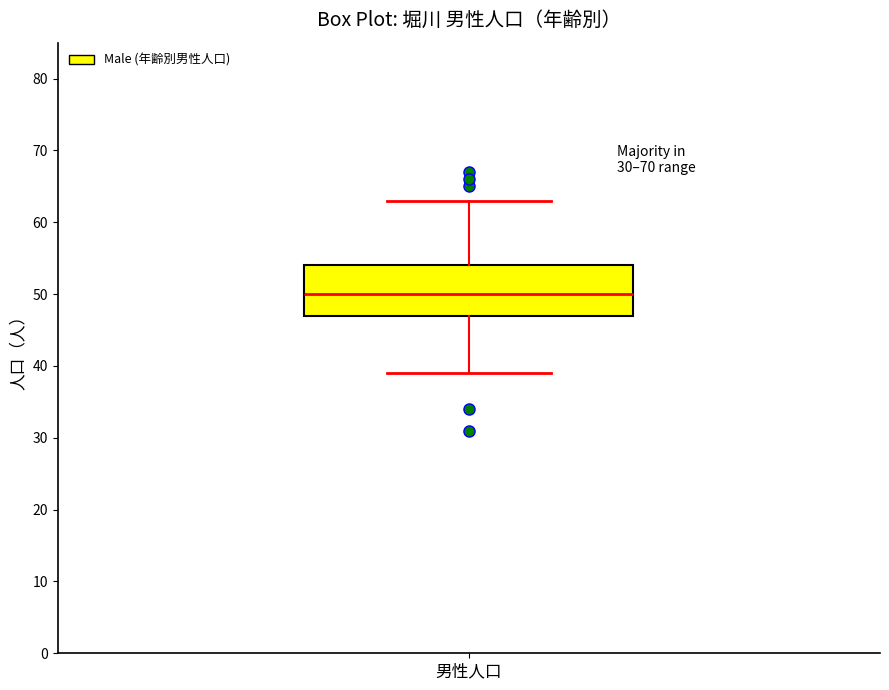

Where is the lower edge of the box for 男性人口 on the y-axis? The values are not printed on the chart, so give them approximately, as read against the axis.

47